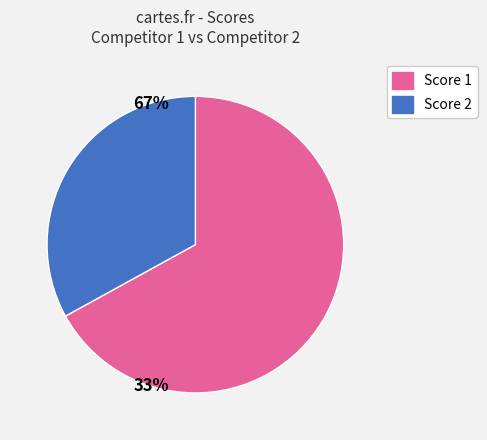

Is there any slice that represents more than half of the pie?

Yes